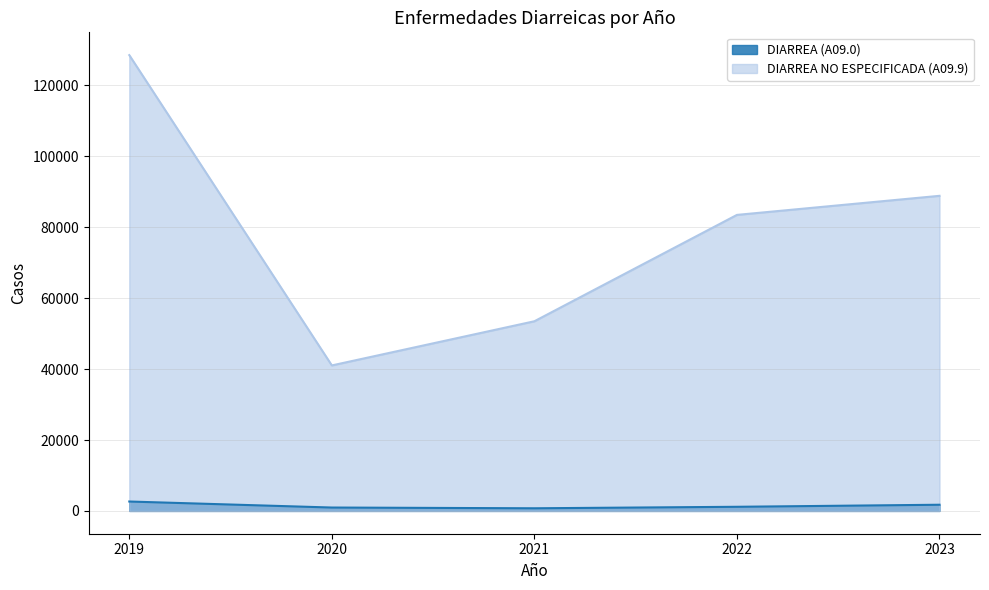

Between 2019 and 2020, which is larger?

2019